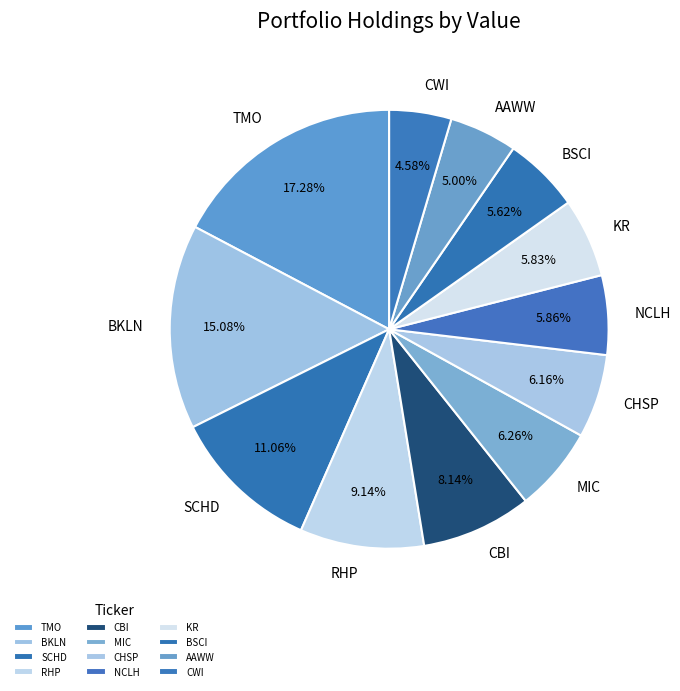

Which category has the biggest portion of the pie?

TMO